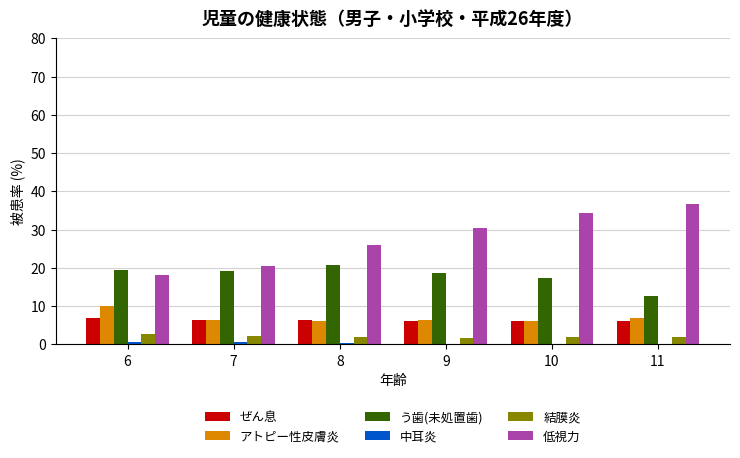

Is the value of アトピー性皮膚炎 at 11 greater than the value of 低視力 at 9?

No